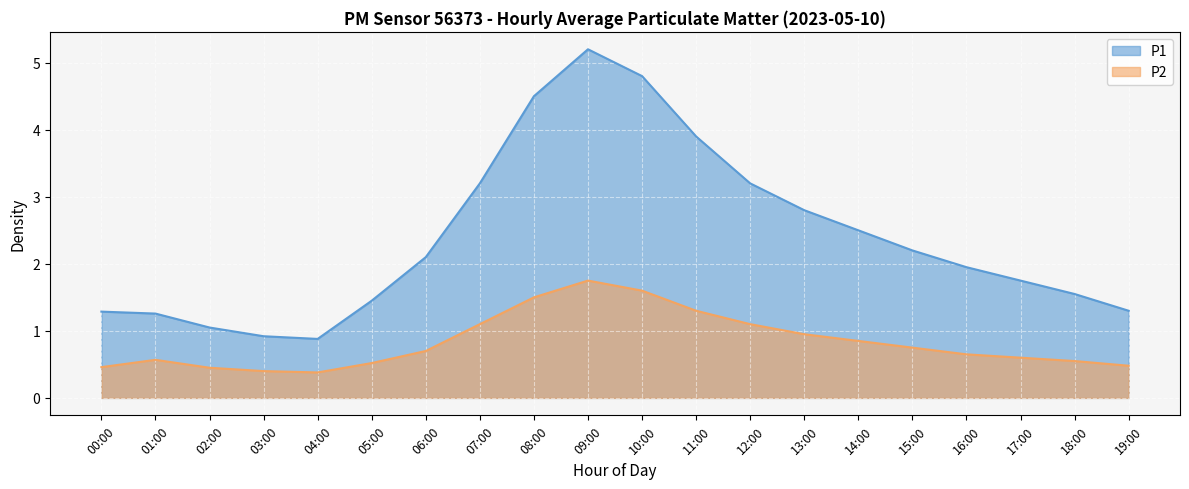

At which category is the sum across all series the highest?

09:00